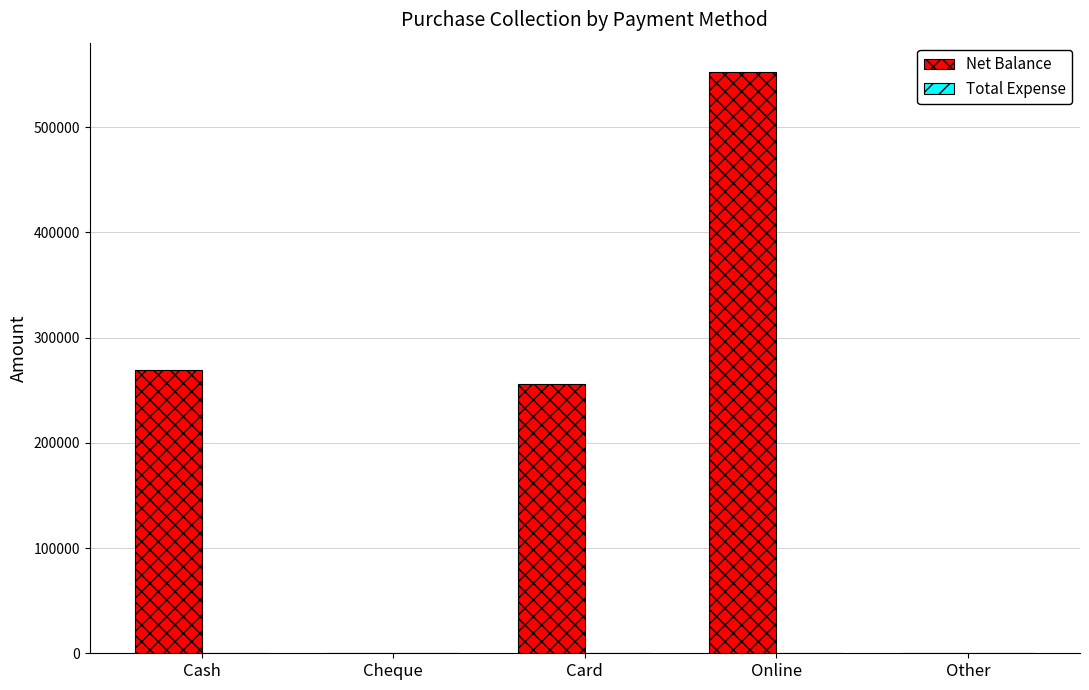

Are the bars horizontal?

No